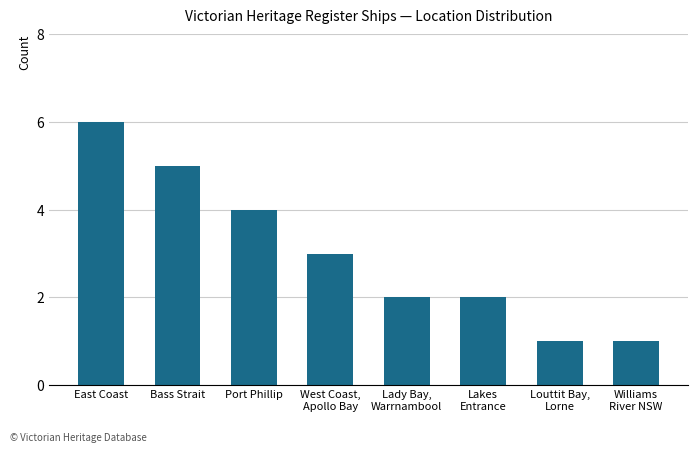

What is the difference between the maximum and minimum values?

5